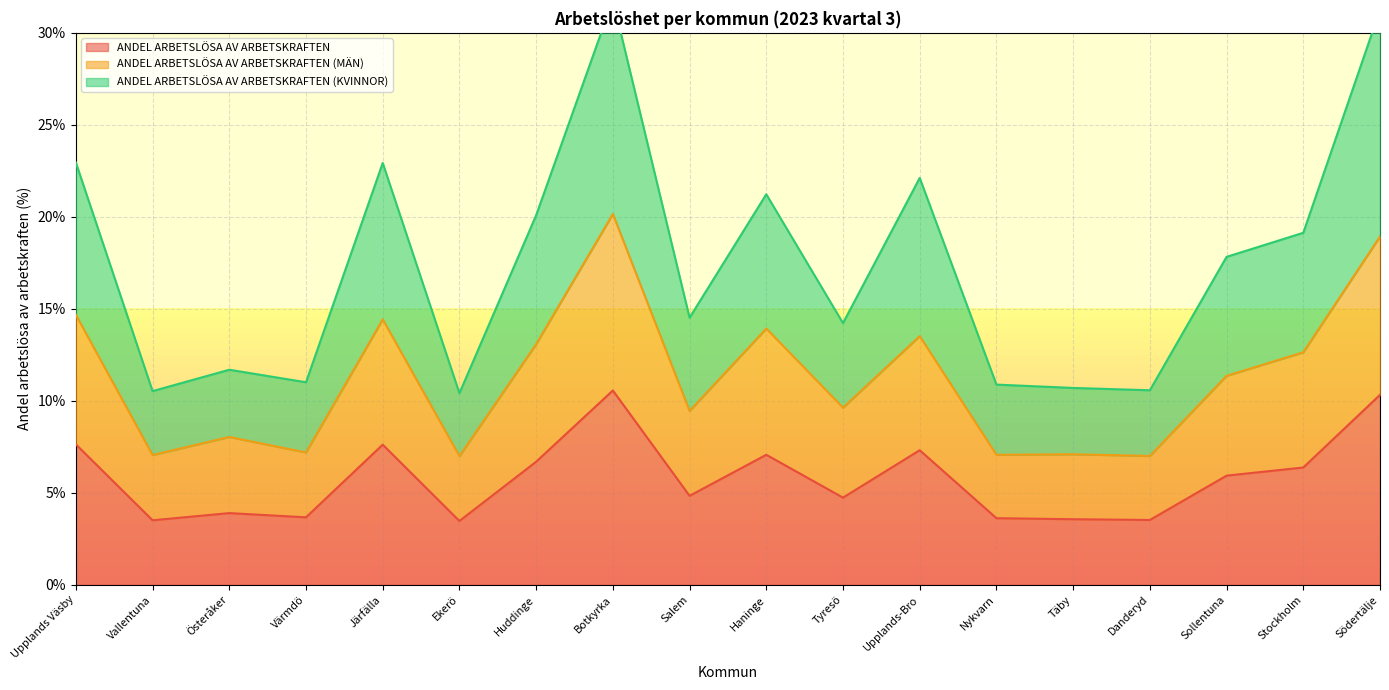

At which category does the chart reach its minimum across all series?

Ekerö